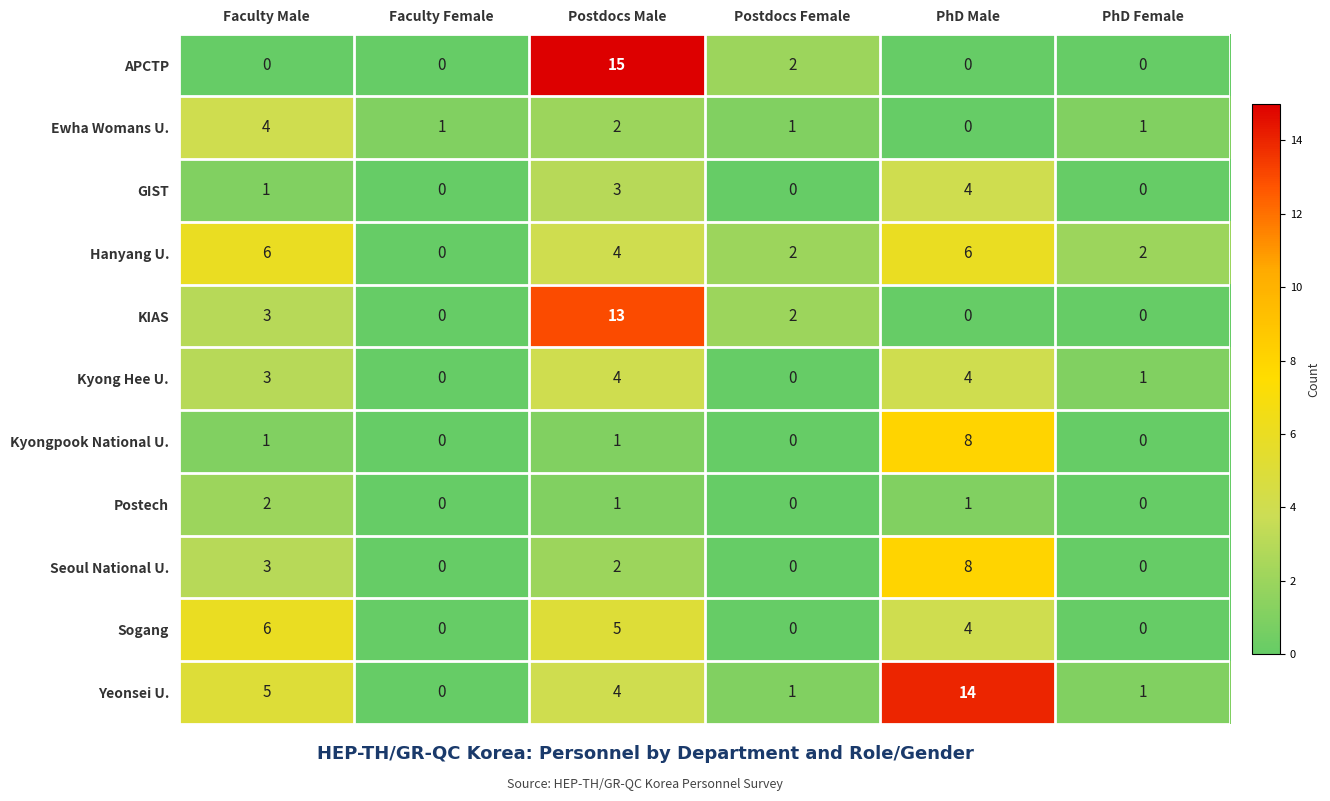

Which series has the largest range (max minus min)?

APCTP